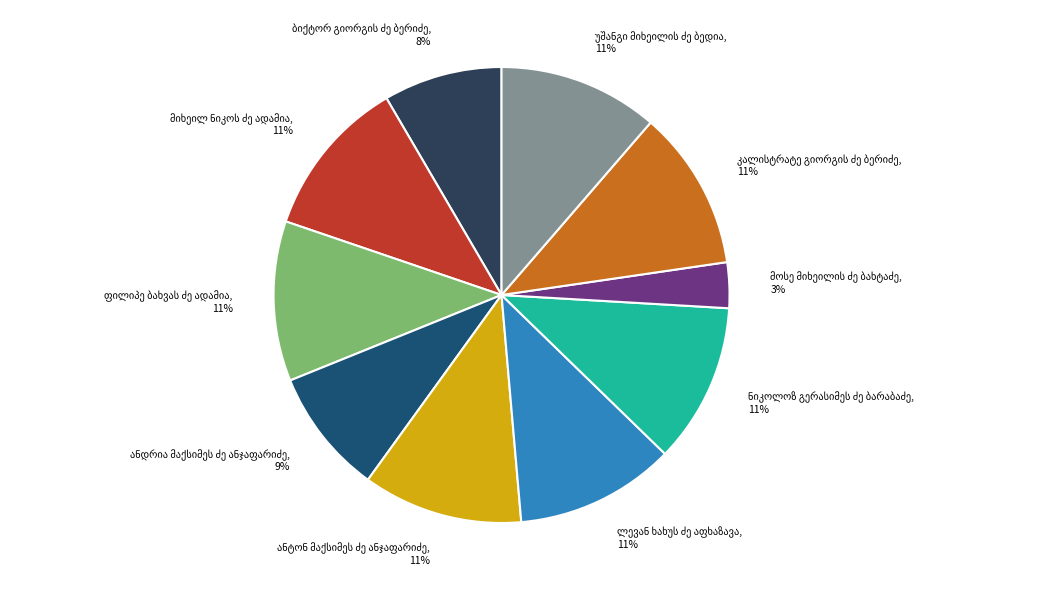

Is there any slice that represents more than half of the pie?

No